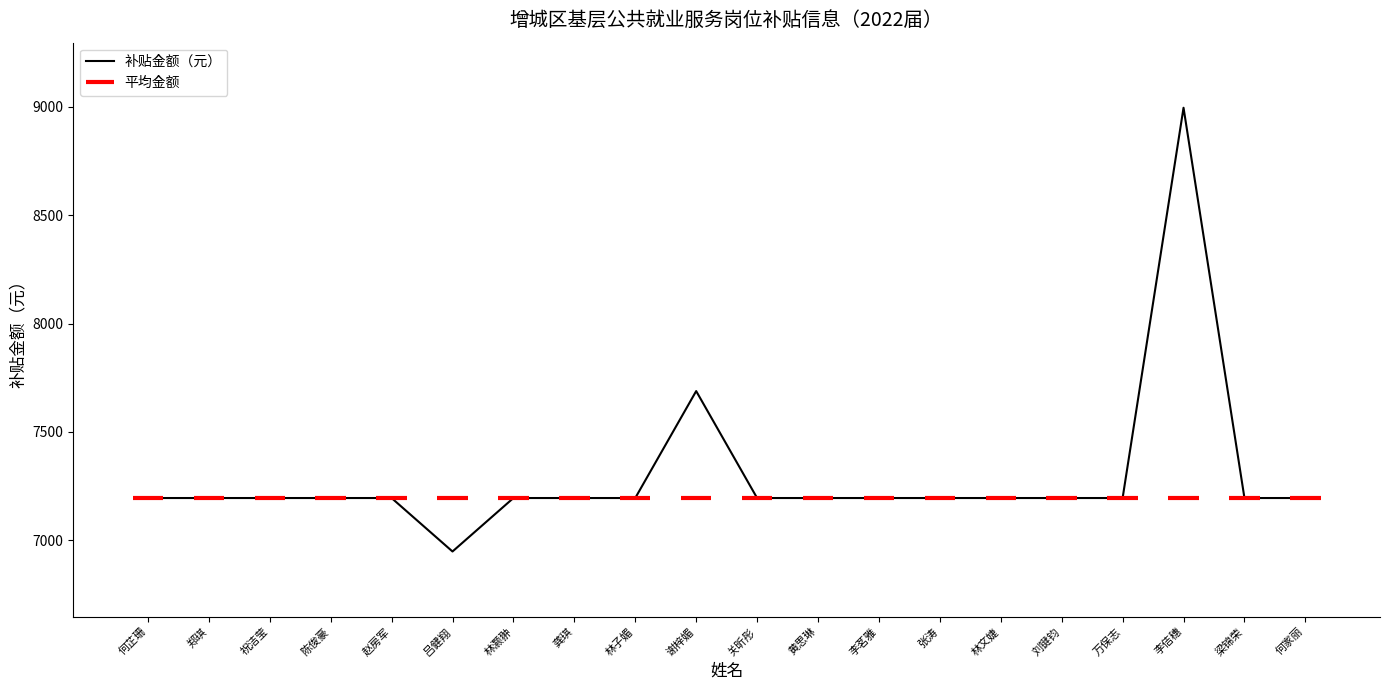

How many lines are shown in the chart?

1